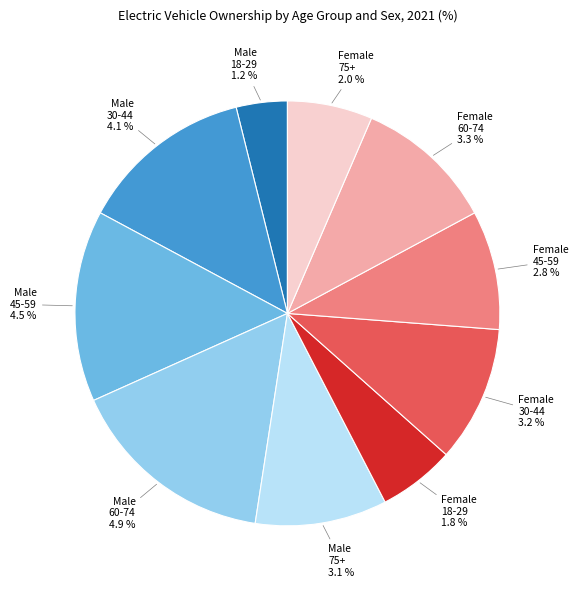

Which category has the biggest portion of the pie?

60 - 74 years